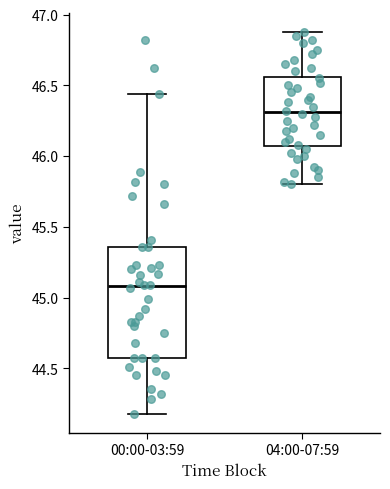

Which box's median line is the highest?

04:00-07:59